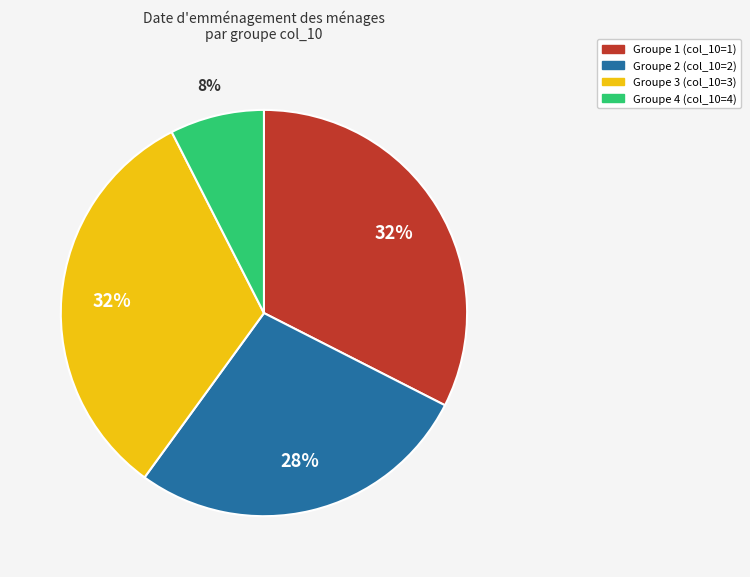

Is there any slice that represents more than half of the pie?

No